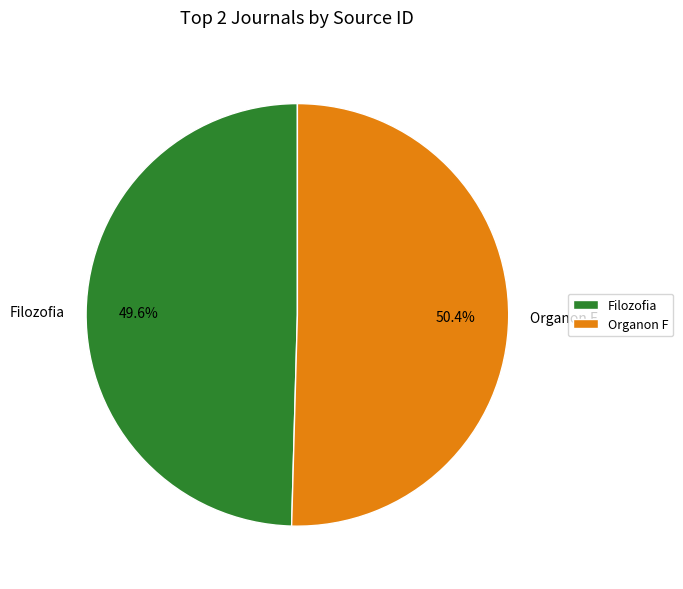

To the nearest percent, what is the combined percentage of Organon F and Filozofia?

100%